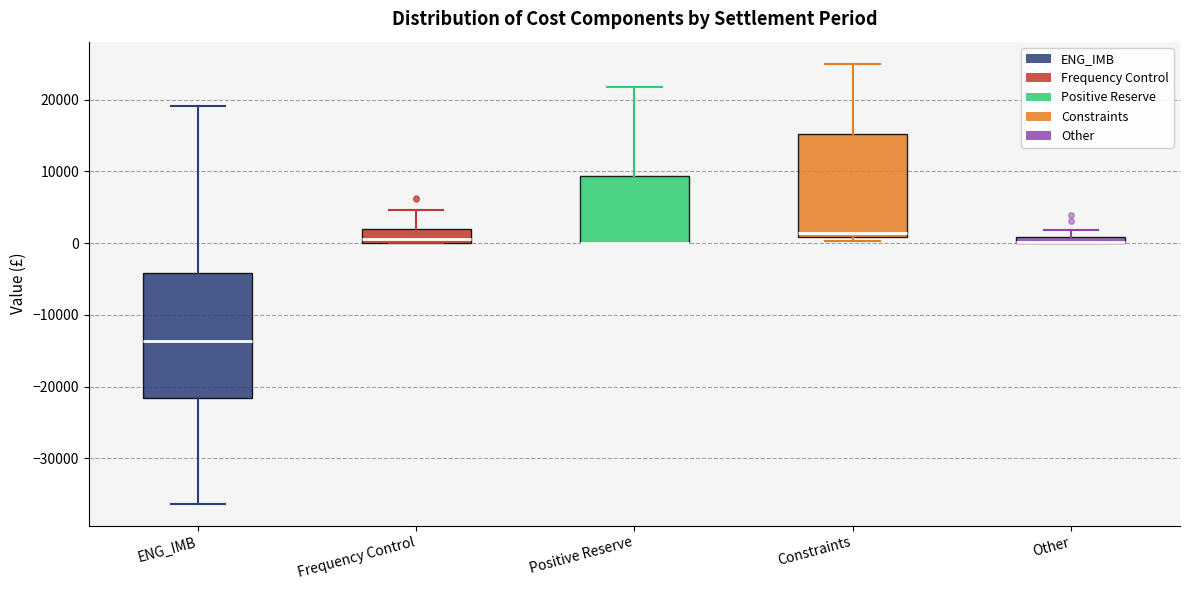

Where is the lower edge of the box for Positive Reserve on the y-axis? The values are not printed on the chart, so give them approximately, as read against the axis.

0